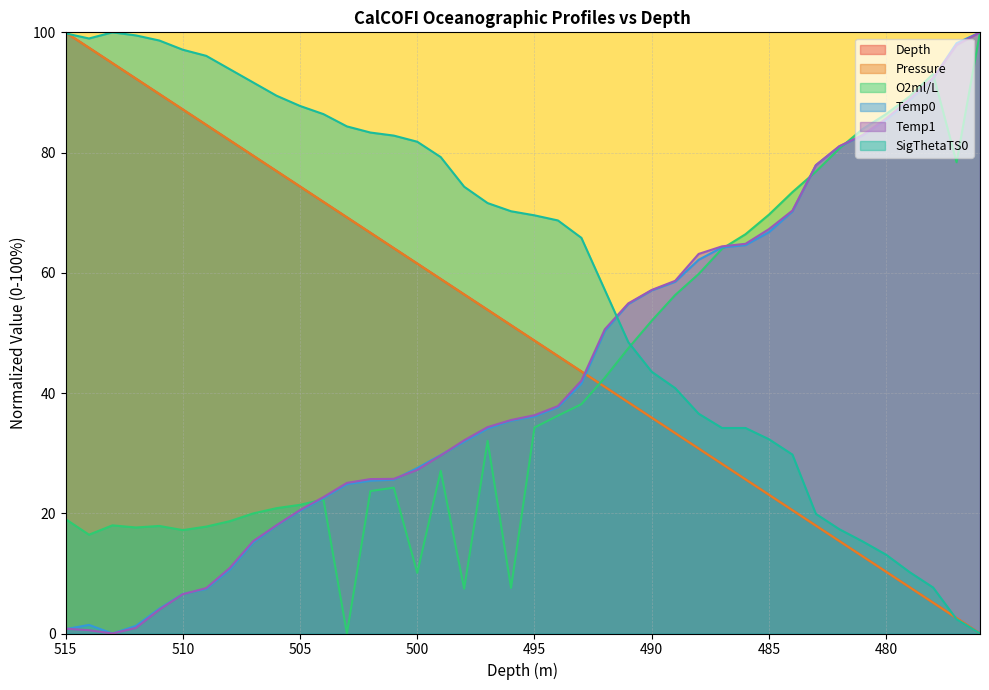

After their last crossing, which series has the higher values: O2ml/L or Temp1?

Temp1